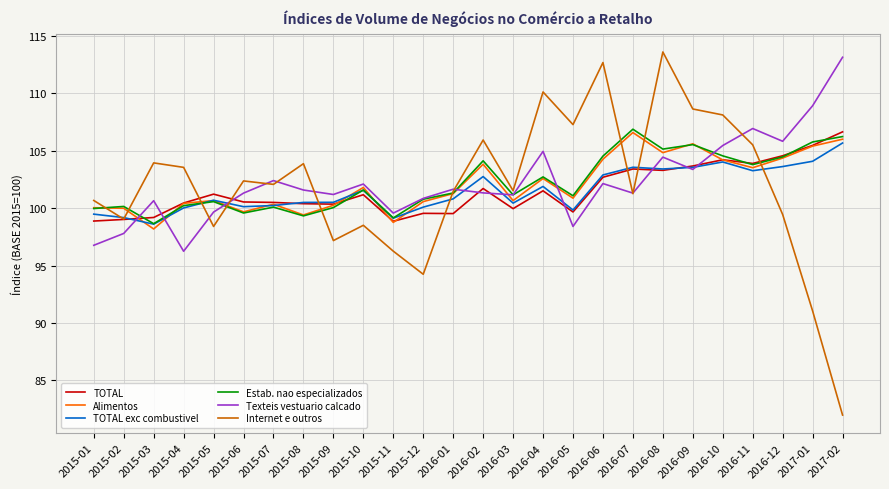

Where is the first local minimum for TOTAL exc combustivel?

2015-03